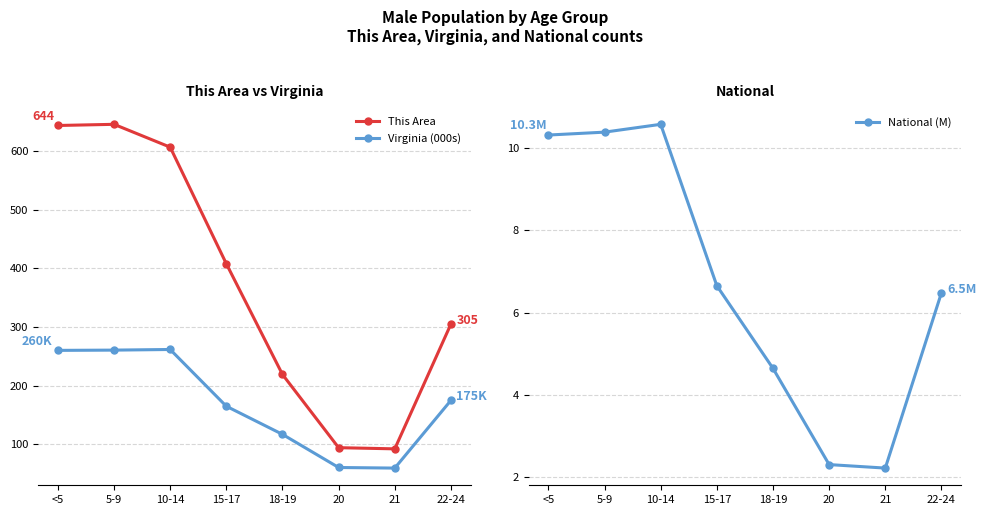

How many categories are shown in the chart?

8